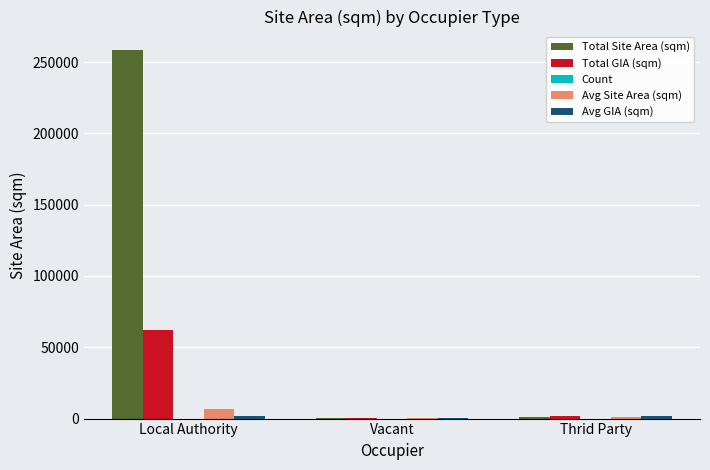

Which series has the largest total across all categories?

Total Site Area (sqm)